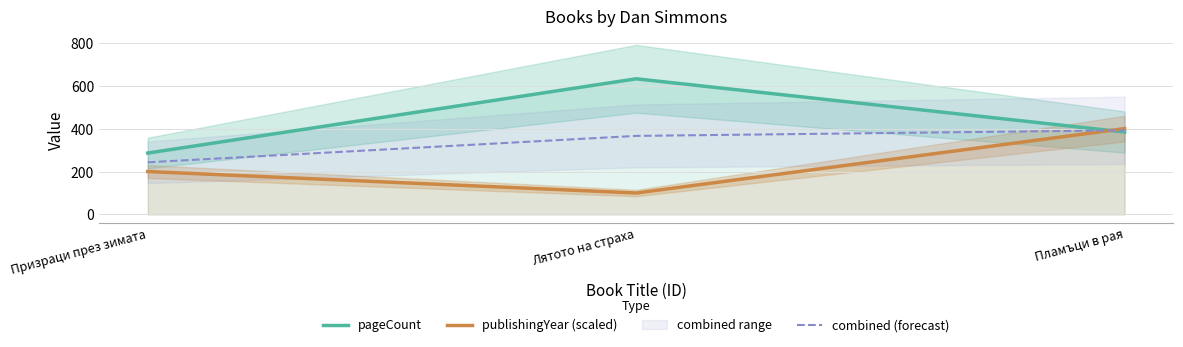

What is the sum of the combined (forecast) values at Лятото на страха and Призраци през зимата?

609